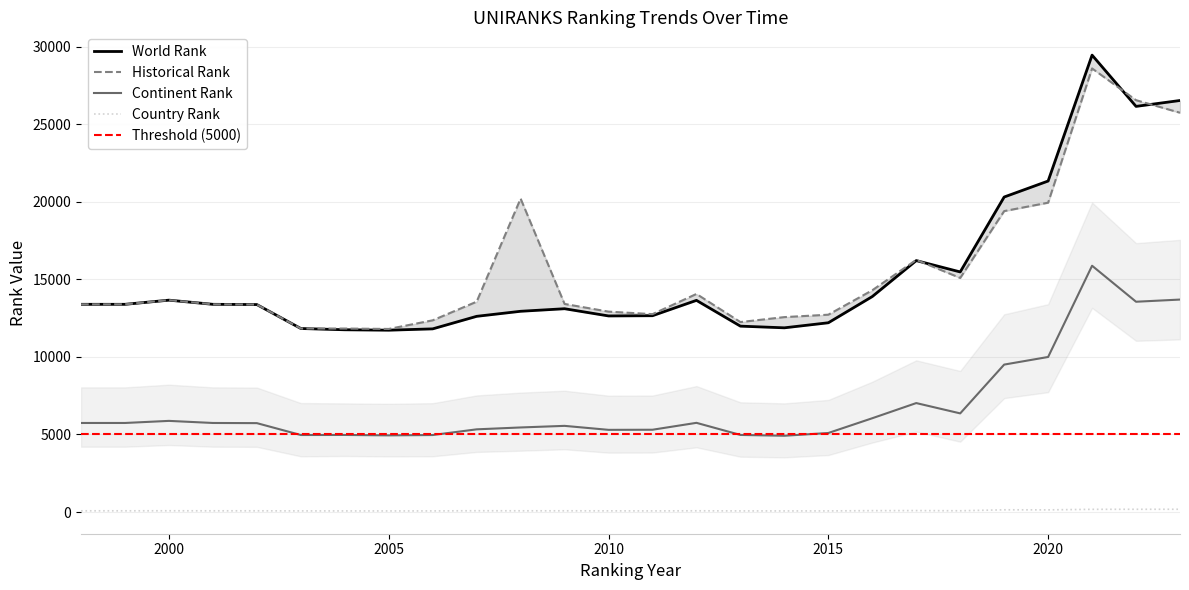

What is the sum of the world rank values at 2008 and 1998?

26331